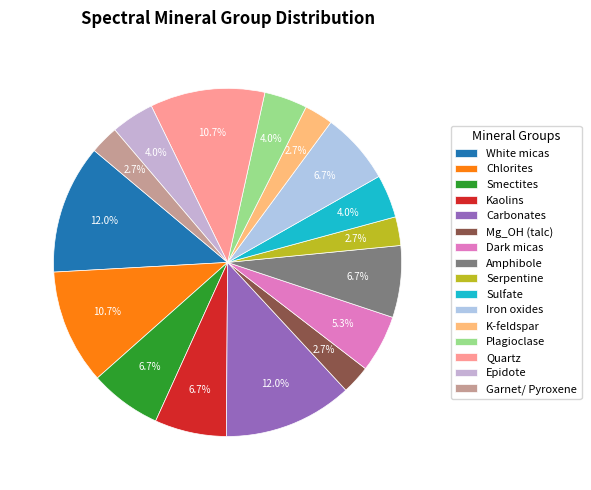

To the nearest percent, what is the difference between the Dark micas and Serpentine slice percentages?

3%